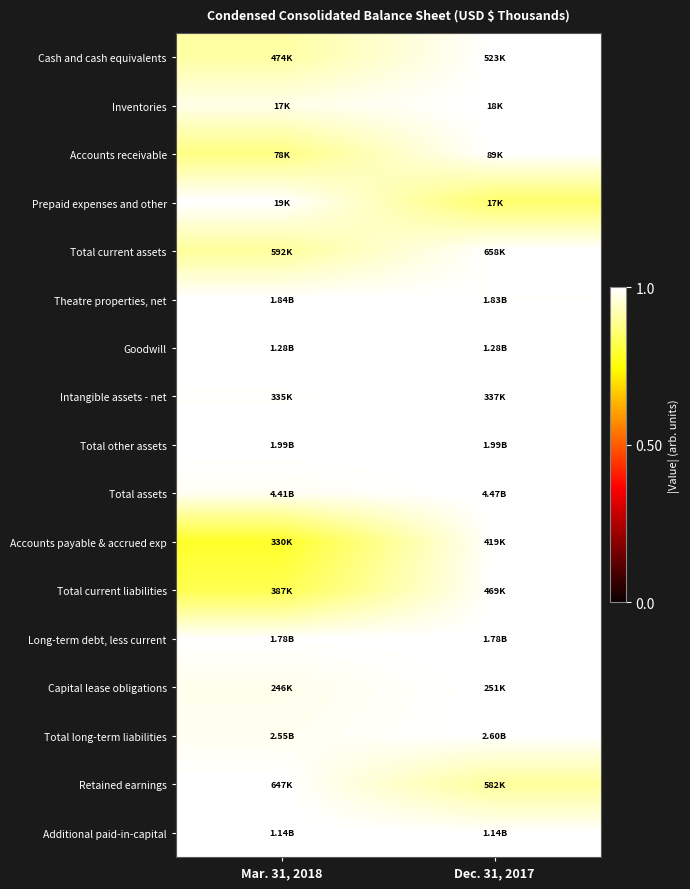

At which category is the sum across all series the highest?

Dec. 31, 2017